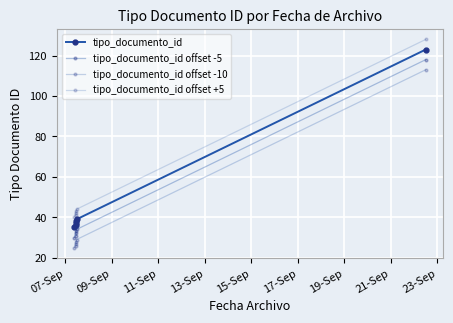

Between 09-Sep and 15-Sep, which is larger?

15-Sep